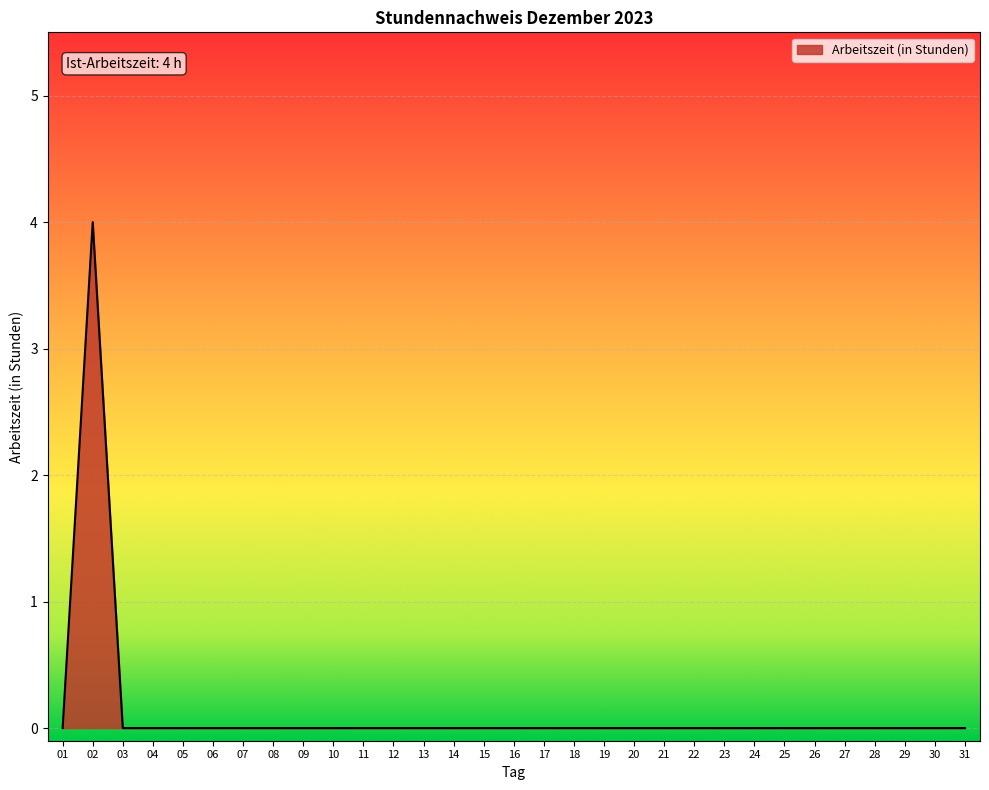

How many distinct data groups are displayed?

1